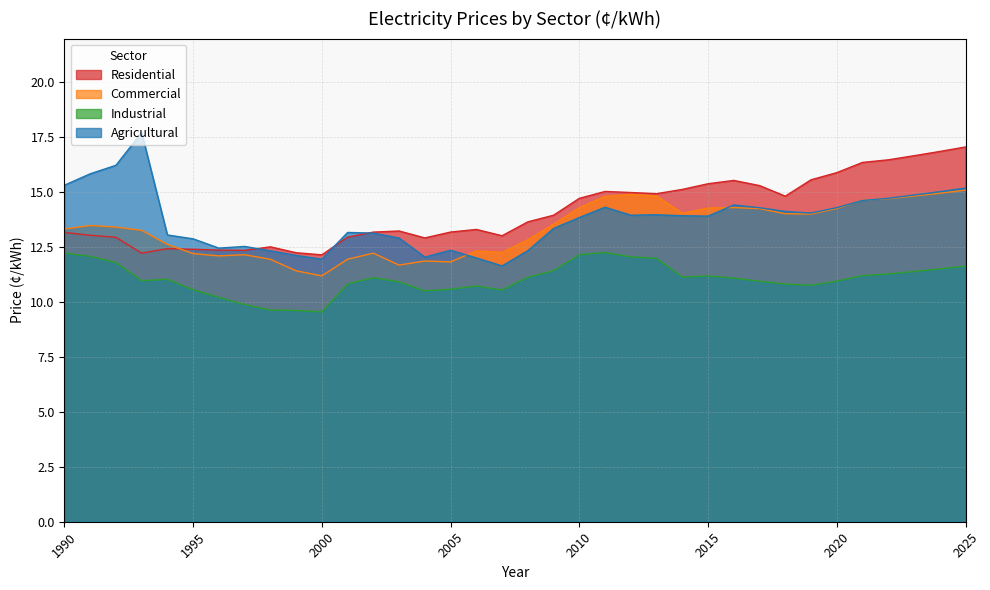

Where is the first local maximum for Industrial?

1994